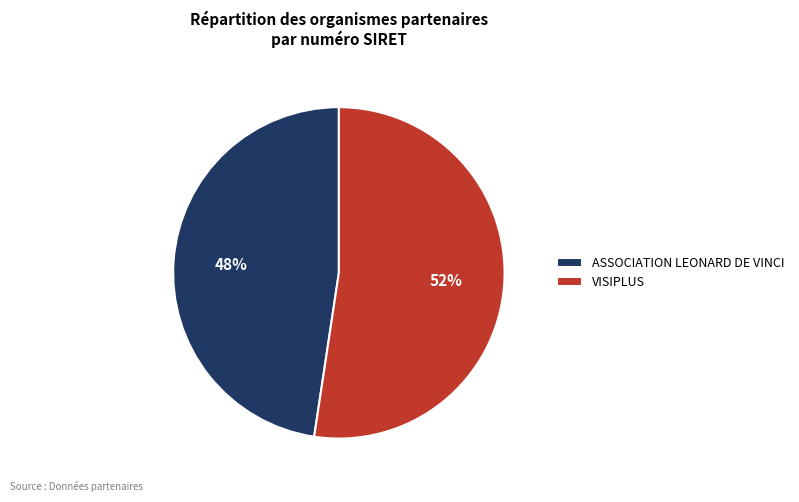

To the nearest percent, what percentage of the pie is ASSOCIATION LEONARD DE VINCI?

48%